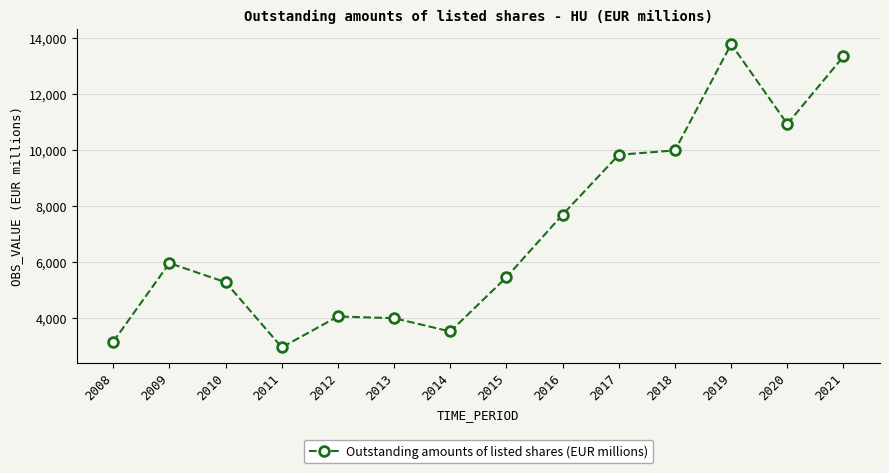

What is the value of the 1st point from the left?

3167.8